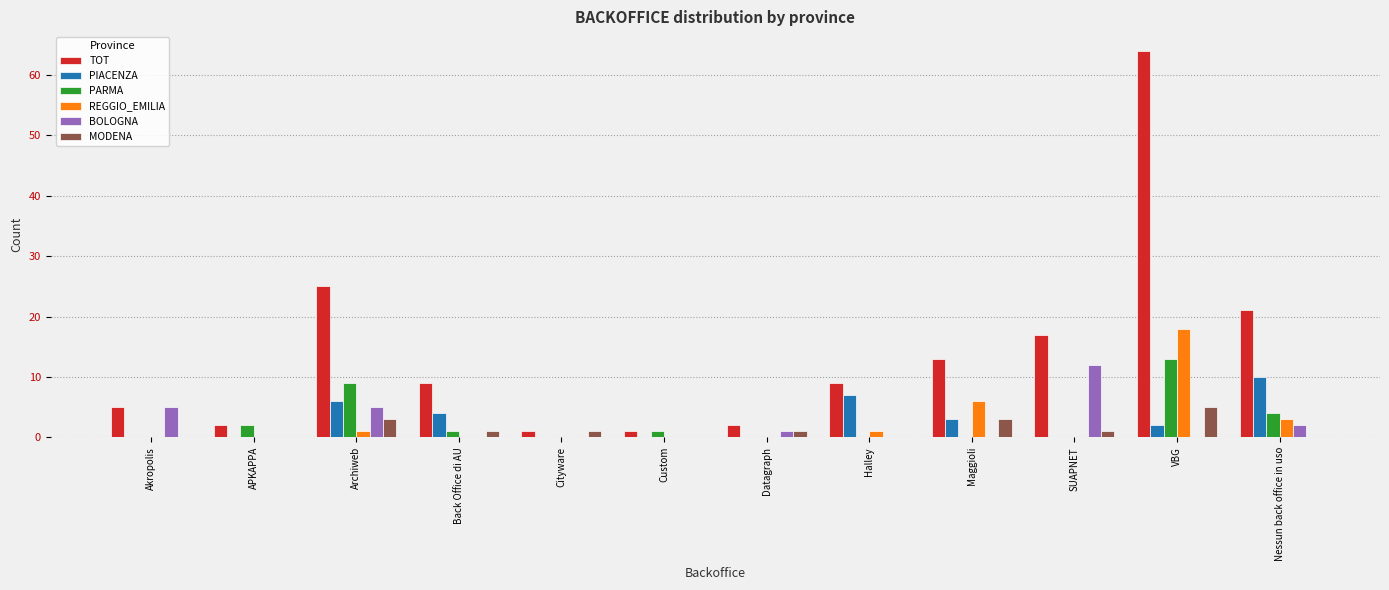

Which series changed the most between Cityware and Halley?

TOT